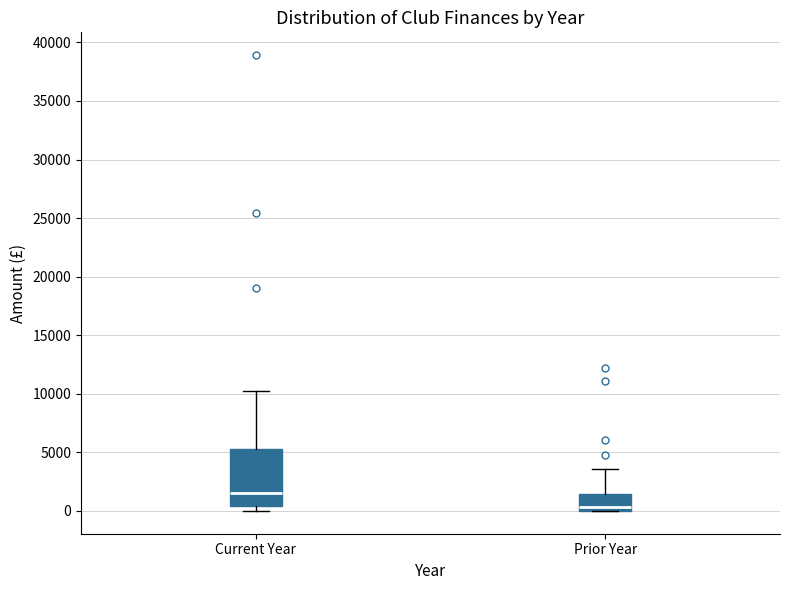

Reading left to right, read every box against the y-axis: the position of its median line, the range the box covers, and the ends of its whiskers. The values are not printed on the chart, so give them approximately, as read against the axis.

Current Year: median 1500, box 500 to 5500, whiskers 0 to 10000
Prior Year: median 500, box 0 to 1500, whiskers 0 to 3500